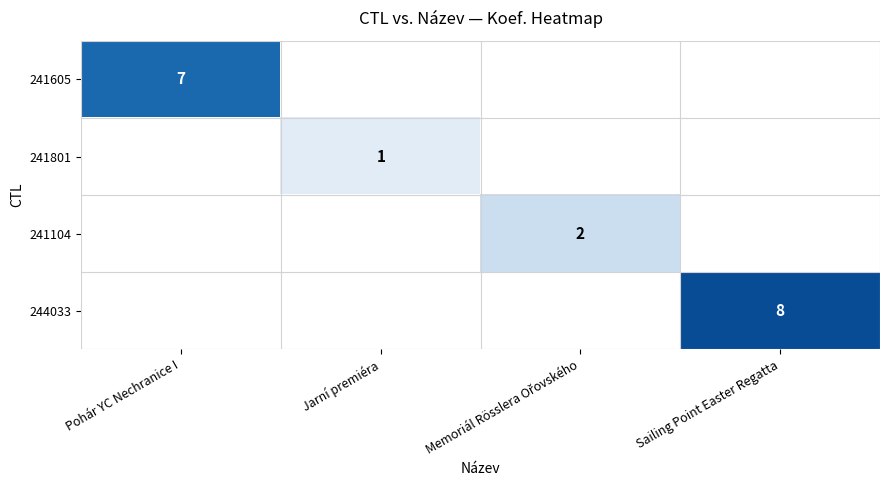

The value of 244033 at Sailing Point Easter Regatta is 5. True or false?

False